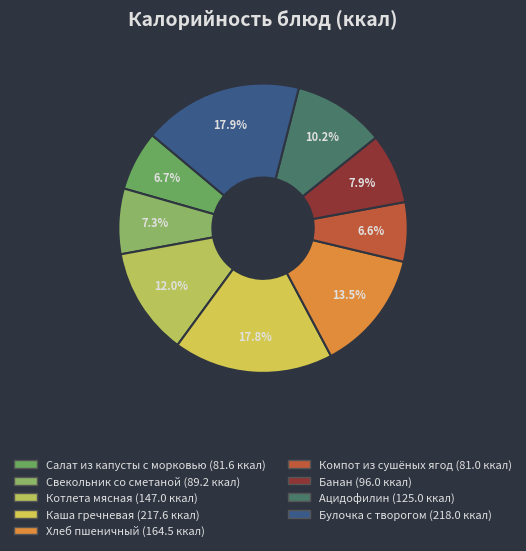

To the nearest percent, what is the average slice percentage?

11%